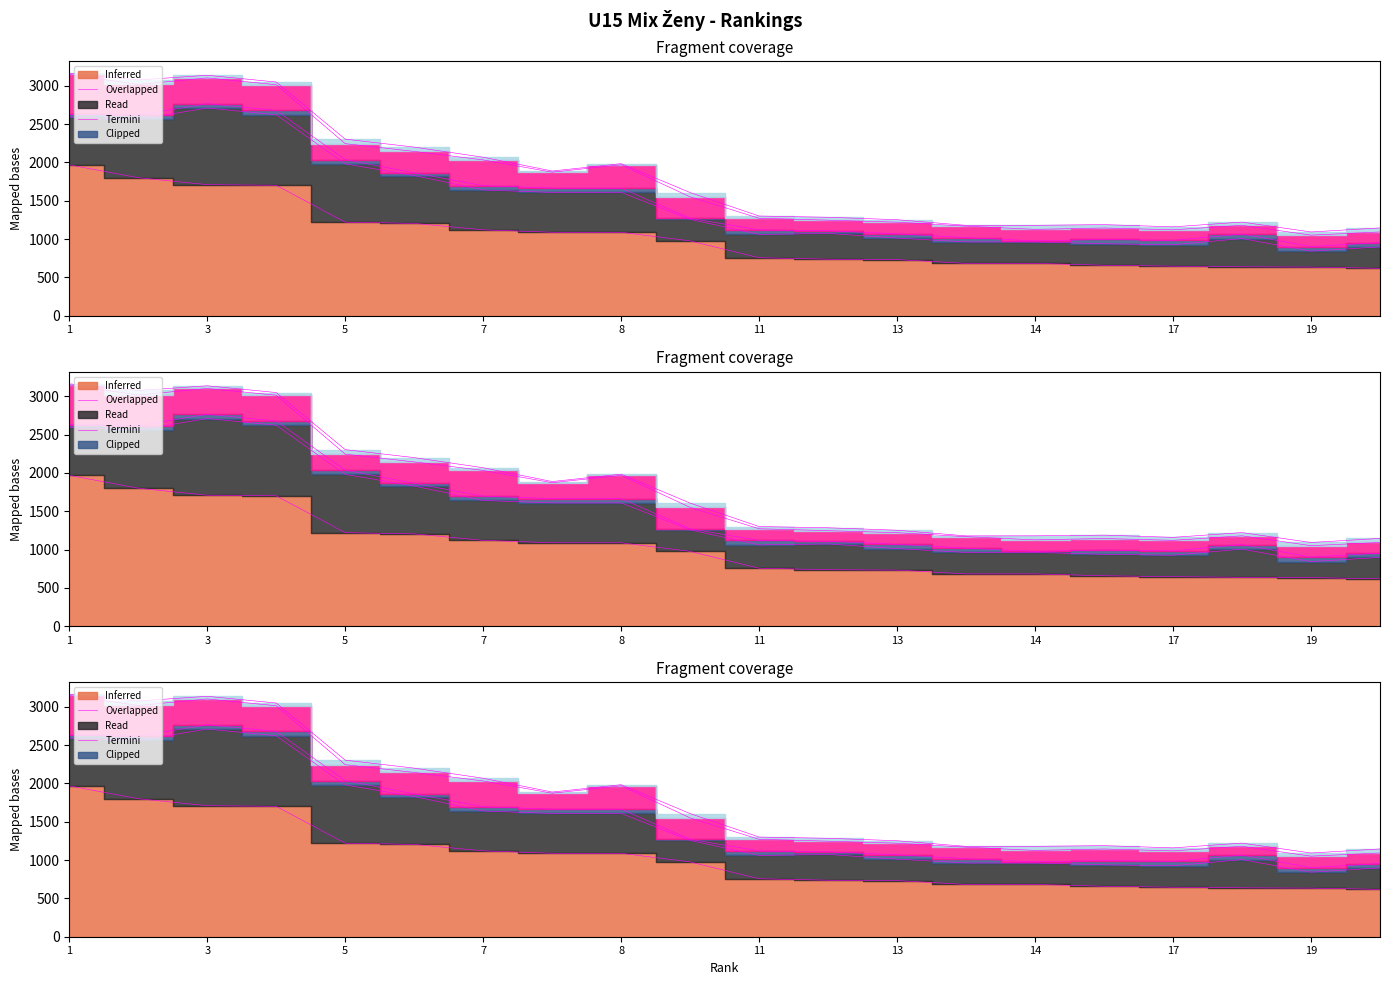

Rank the series at 20 from lowest to highest value.

Clipped, Read, Termini, Overlapped, Inferred